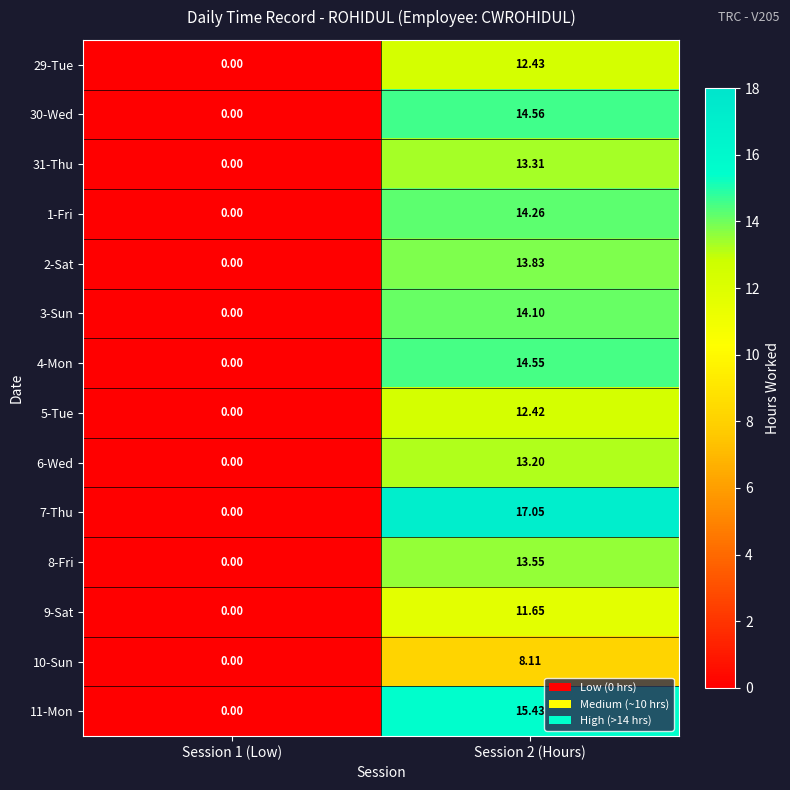

Is the value of 3-Sun at Session 2 (Hours) greater than the value of 9-Sat at Session 1 (Low)?

Yes